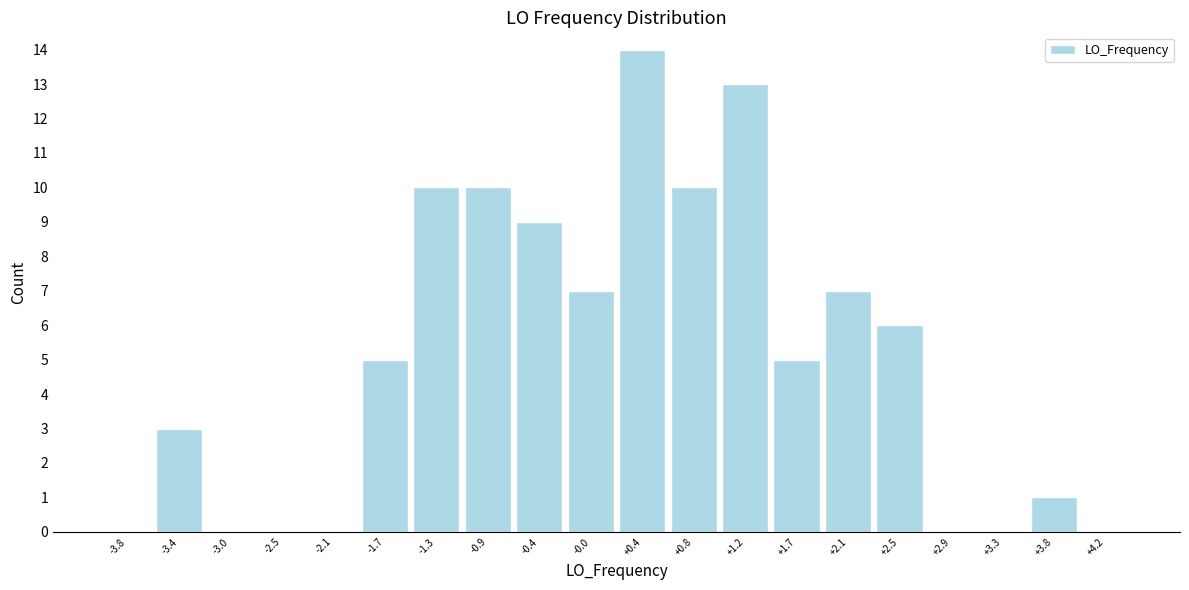

Which range on the x-axis has the tallest bar?

0.20 to 0.60